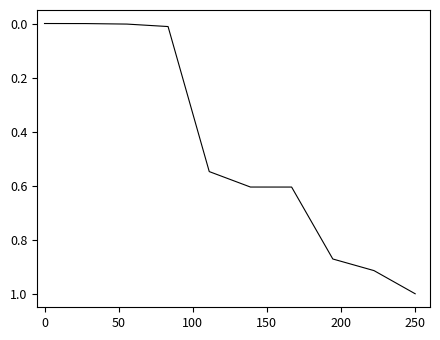

Count the number of categories in the chart.

10